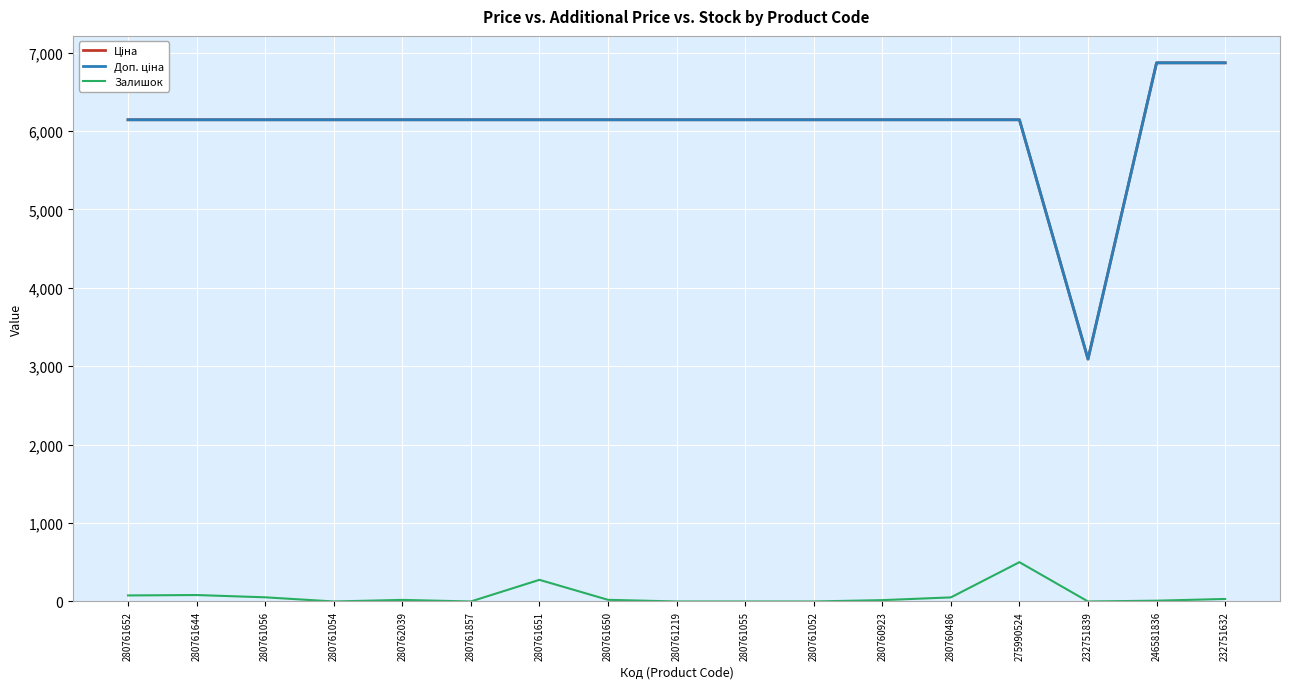

What is the greatest value displayed?

6869.4